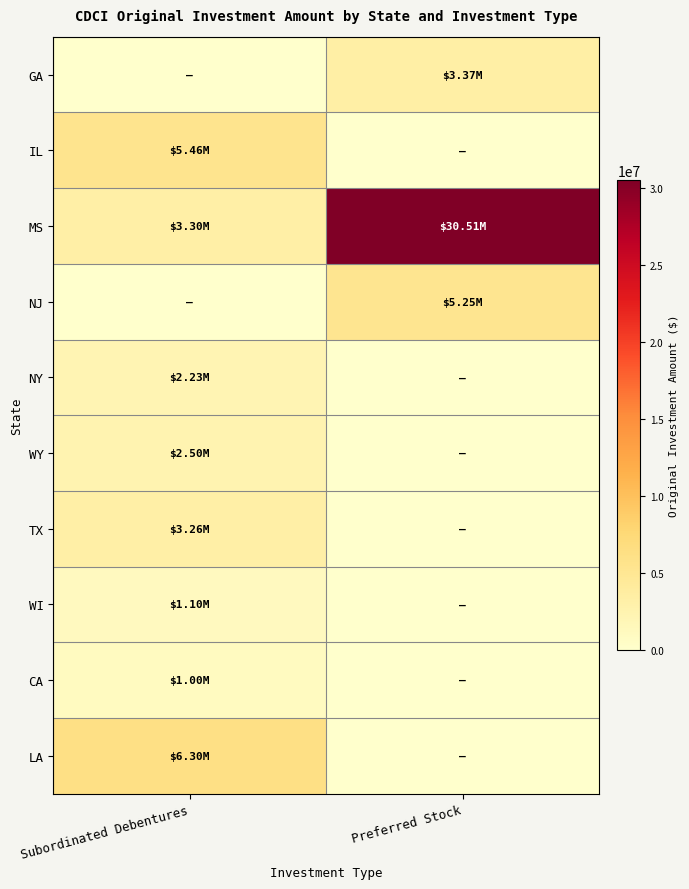

Which series has the largest range (max minus min)?

MS